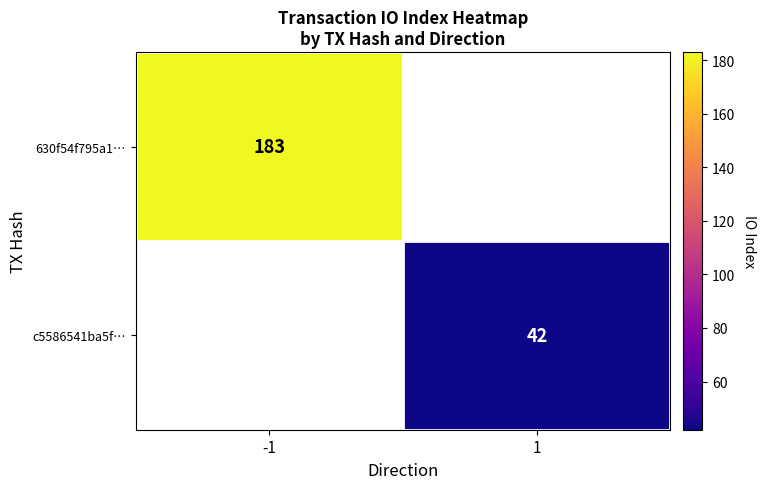

The value of 630f54f795a1… at -1 is 183. True or false?

True